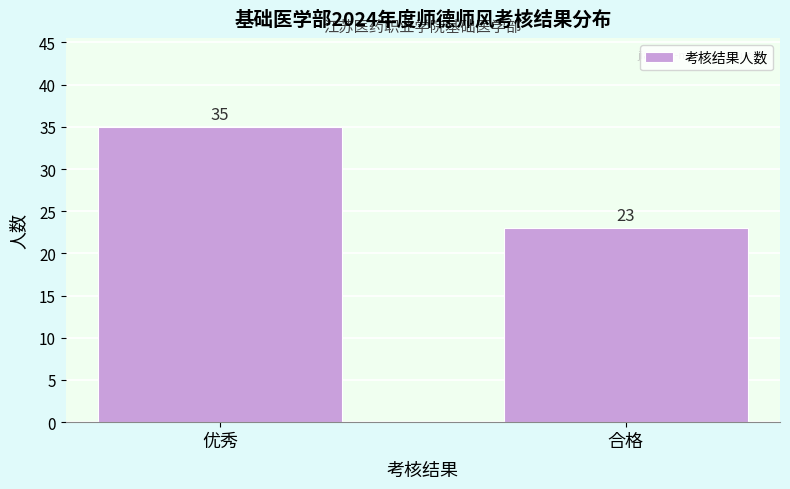

Reading left to right, transcribe all the data shown in this chart.

35	23